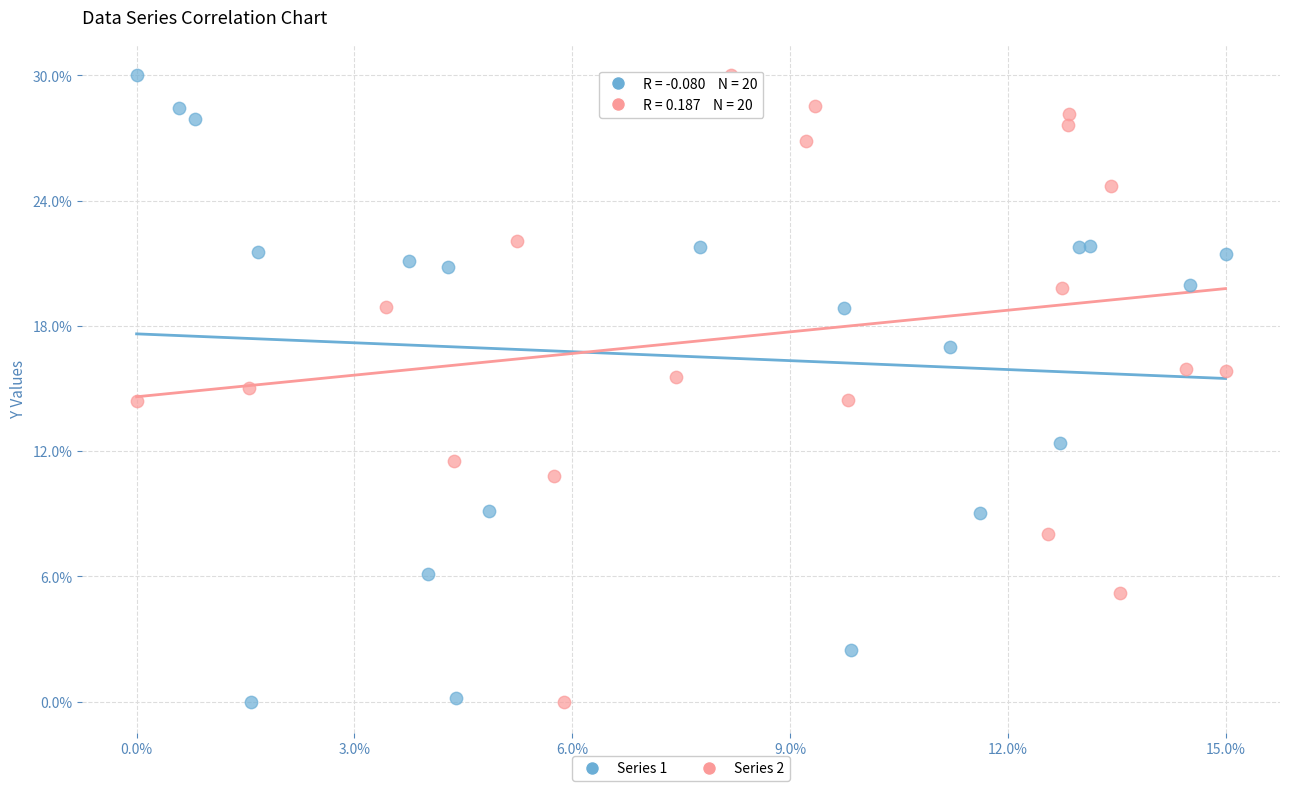

What are all the series names shown in the legend?

Series 1, Series 2